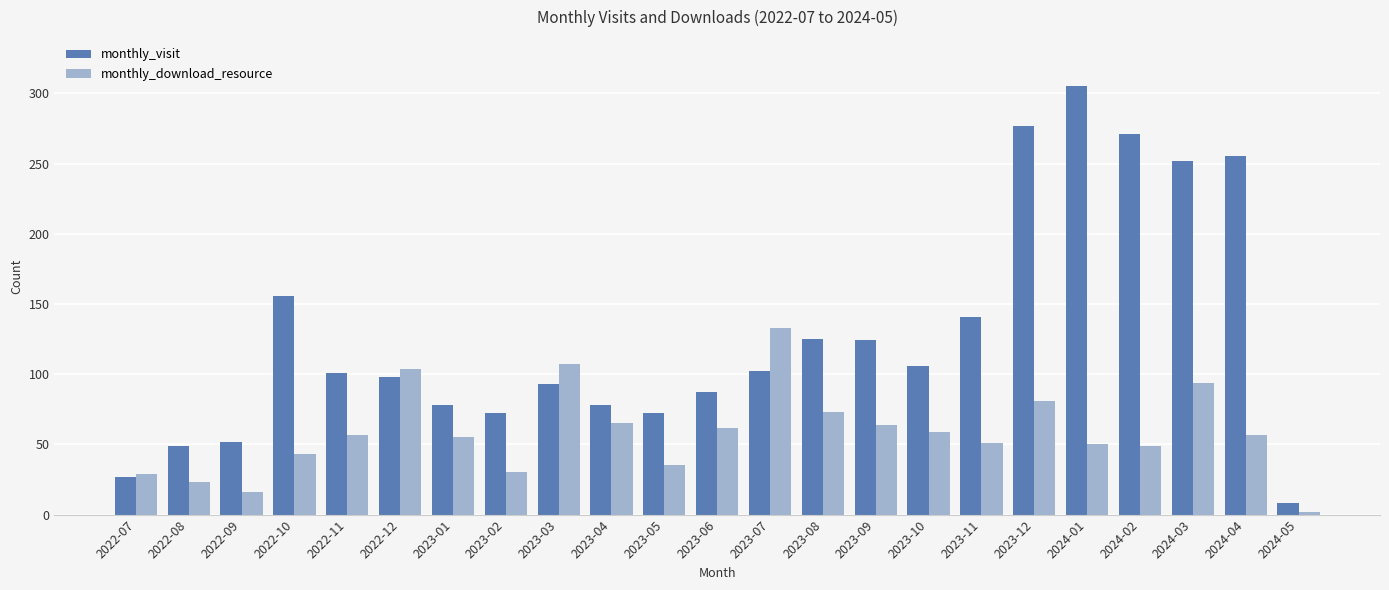

What is the value of the monthly_download_resource bar at the 6th from the left?

104